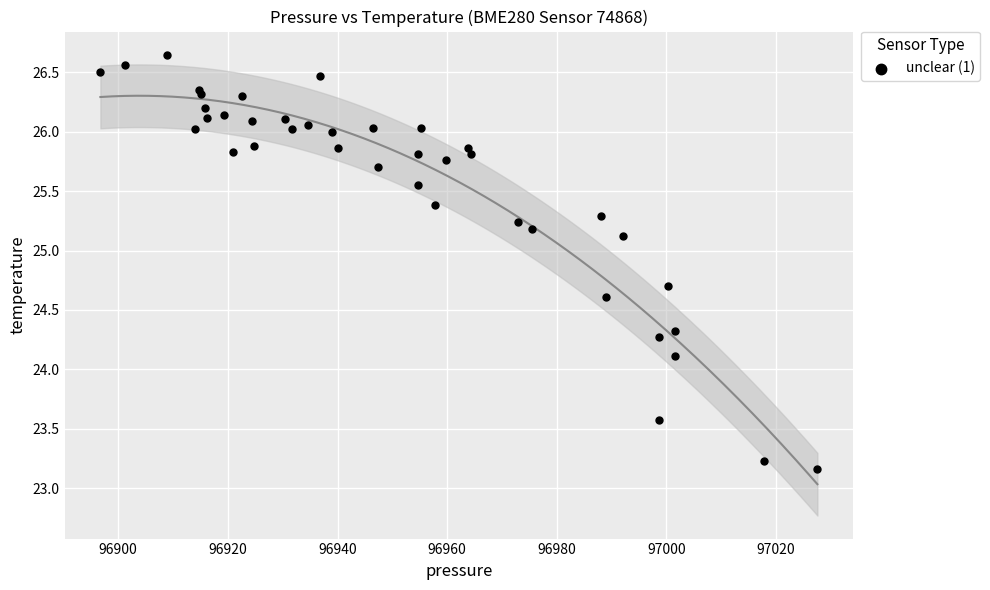

What Y value in the scatter plot is closest to 24?

24.1